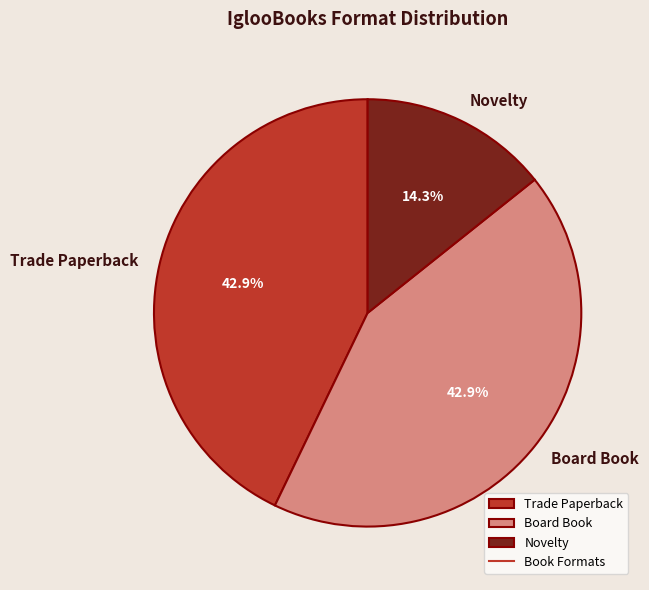

Which slice is the smallest?

Novelty